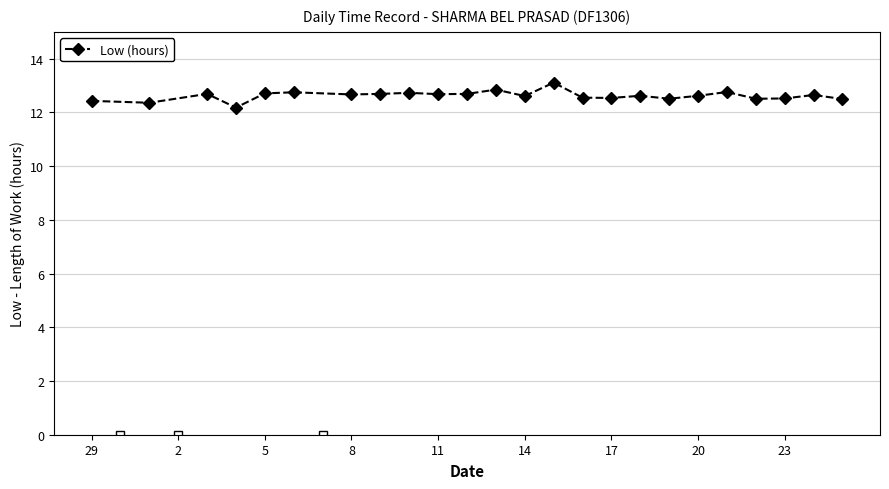

True or false: the data has more than 1 interior local peaks.

True